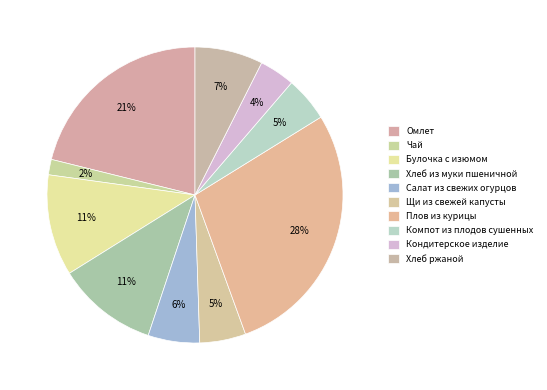

Does Кондитерское изделие account for over 50% of the chart?

No